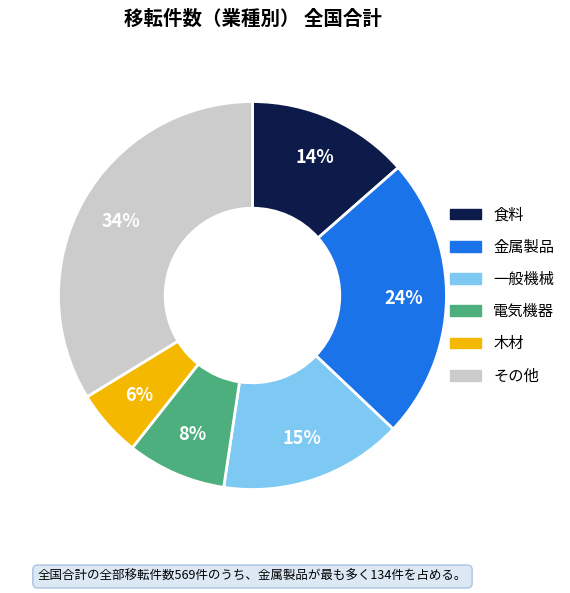

Does any single category account for the majority?

No